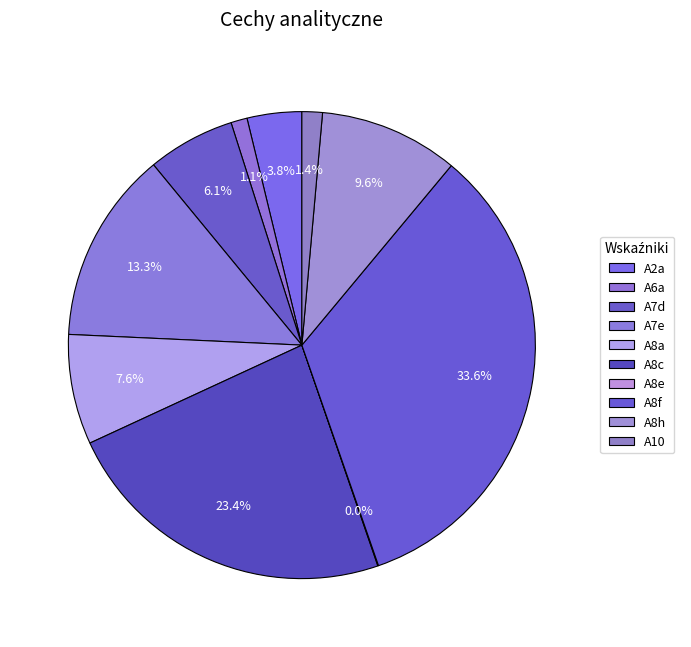

To the nearest percent, what is the average slice percentage?

10%